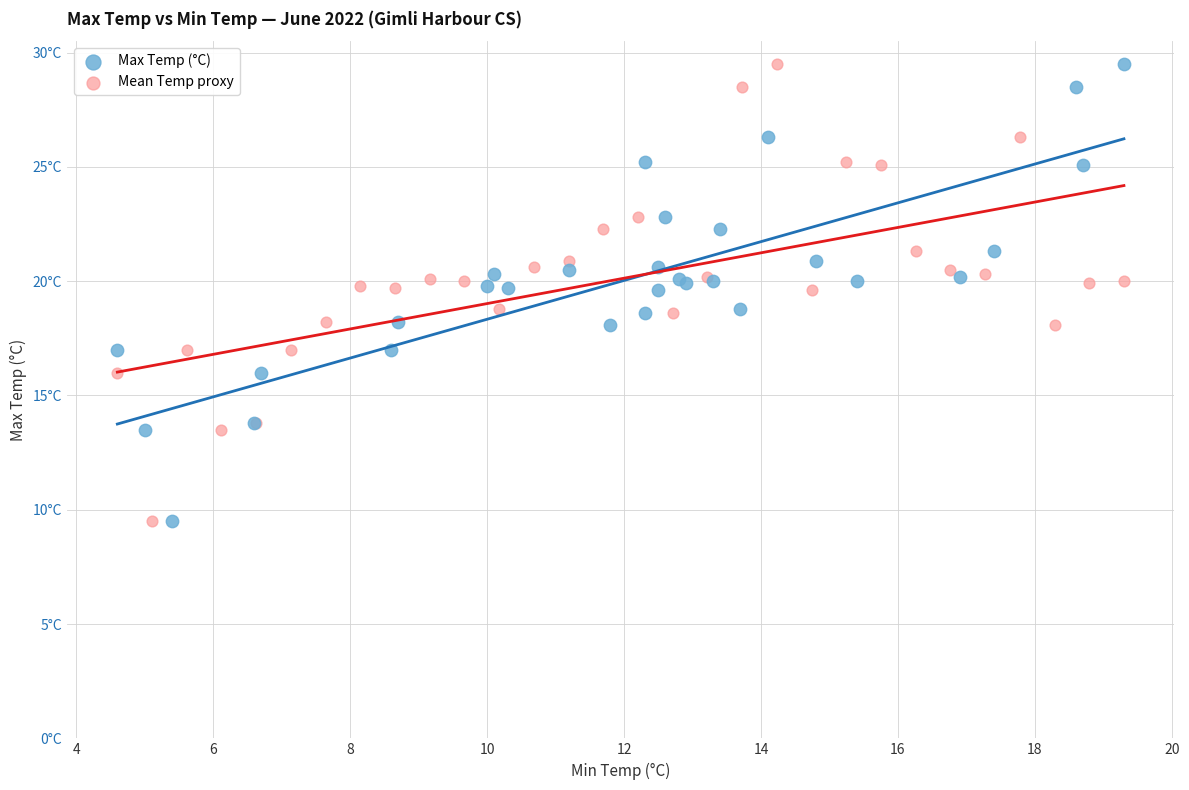

What are all the series names shown in the legend?

Max Temp (°C), Mean Temp proxy